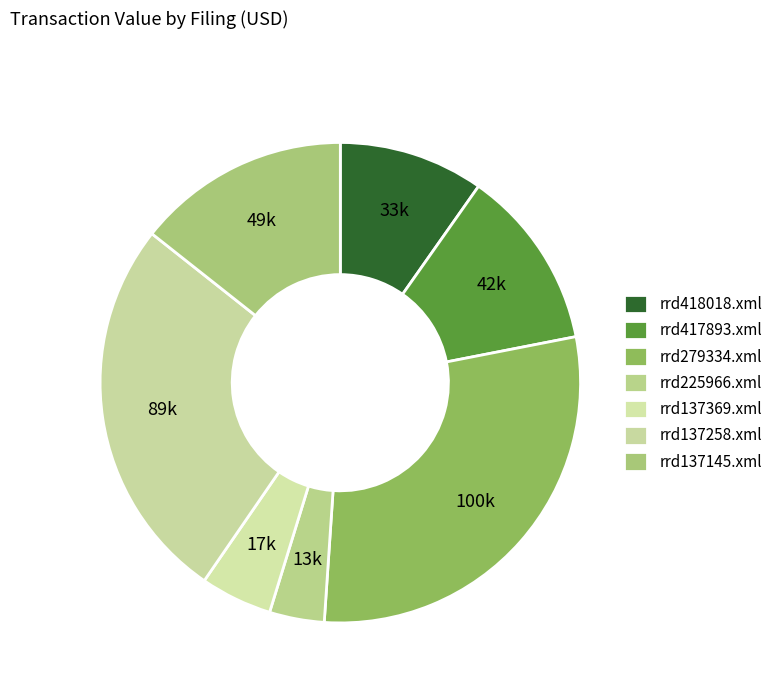

How many slices are in this pie chart?

7